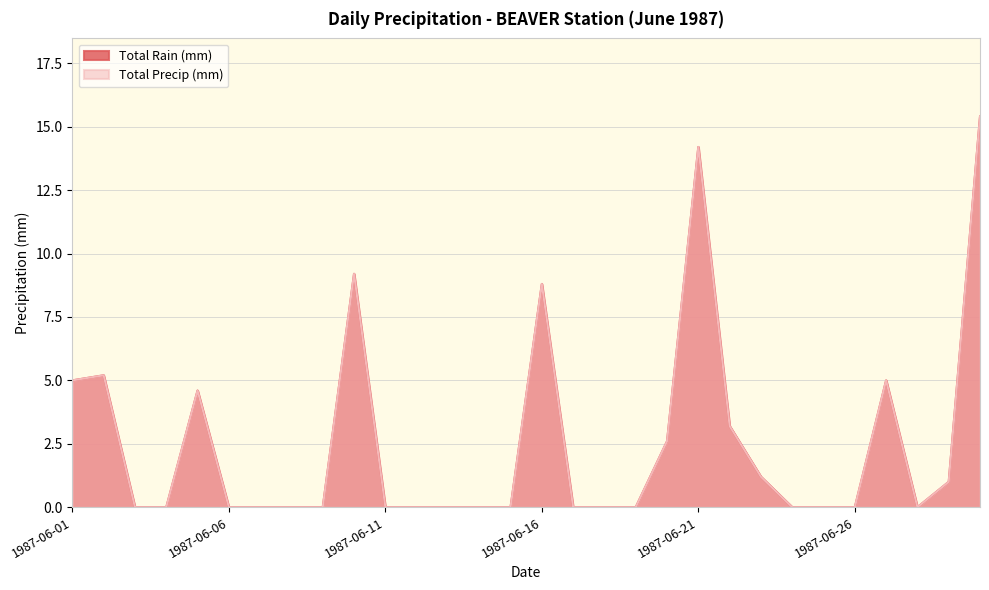

Where is Total Rain (mm) nearest to the value 7?

1987-06-02